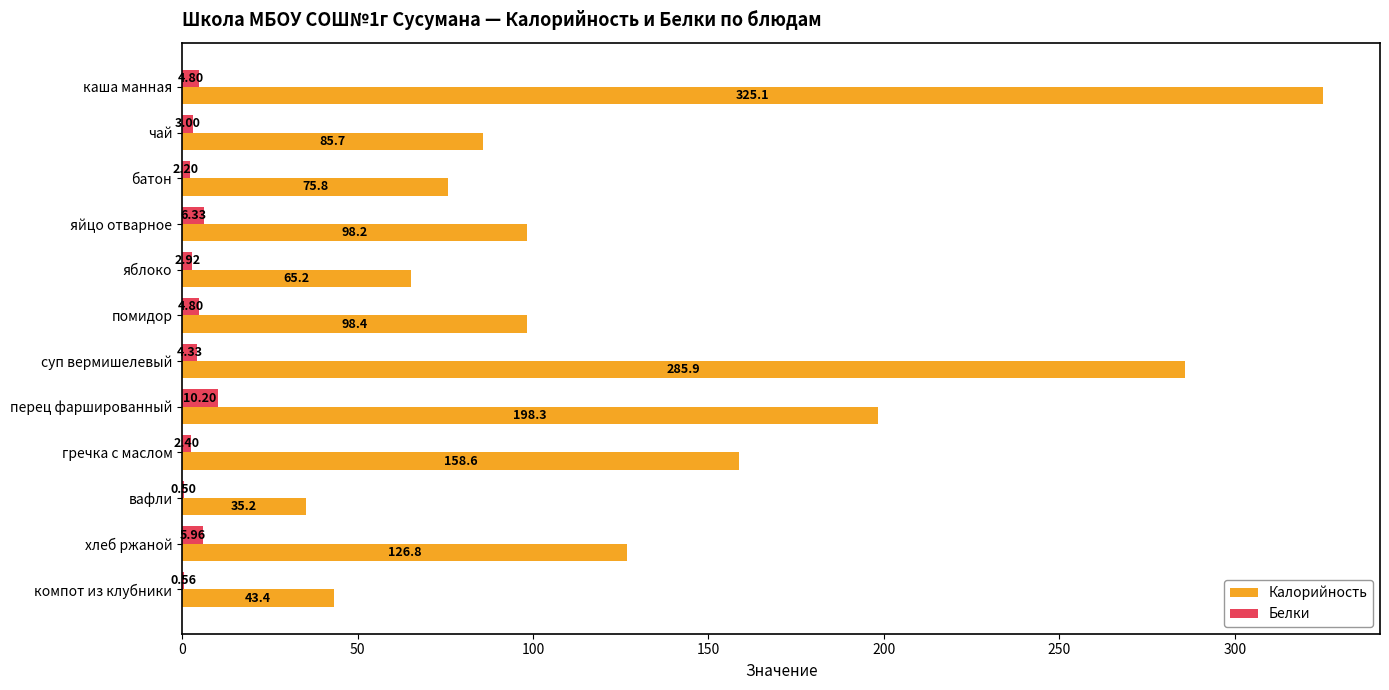

Which series changed the most between батон and гречка с маслом?

Калорийность